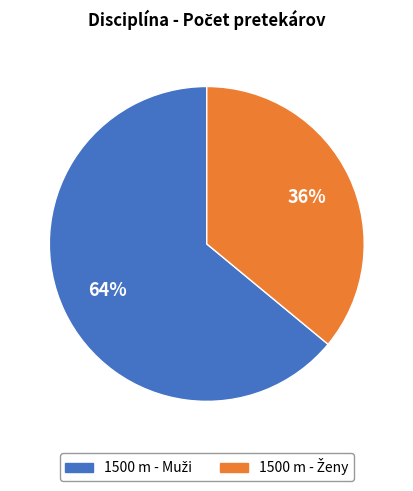

Does any single category account for the majority?

Yes